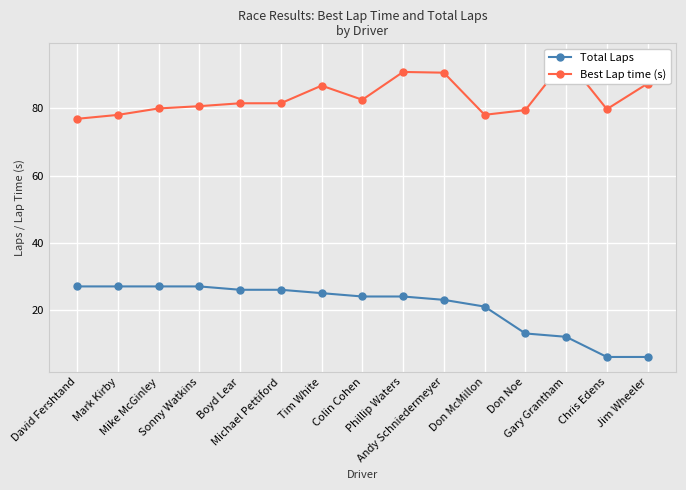

Reading left to right, transcribe all the data shown in this chart.

Total Laps: 27.0	27.0	27.0	27.0	26.0	26.0	25.0	24.0	24.0	23.0	21.0	13.0	12.0	6.0	6.0
Best Lap time (s): 76.9	78.1	80.0	80.7	81.5	81.5	86.8	82.6	90.8	90.6	78.1	79.5	94.9	79.8	87.4